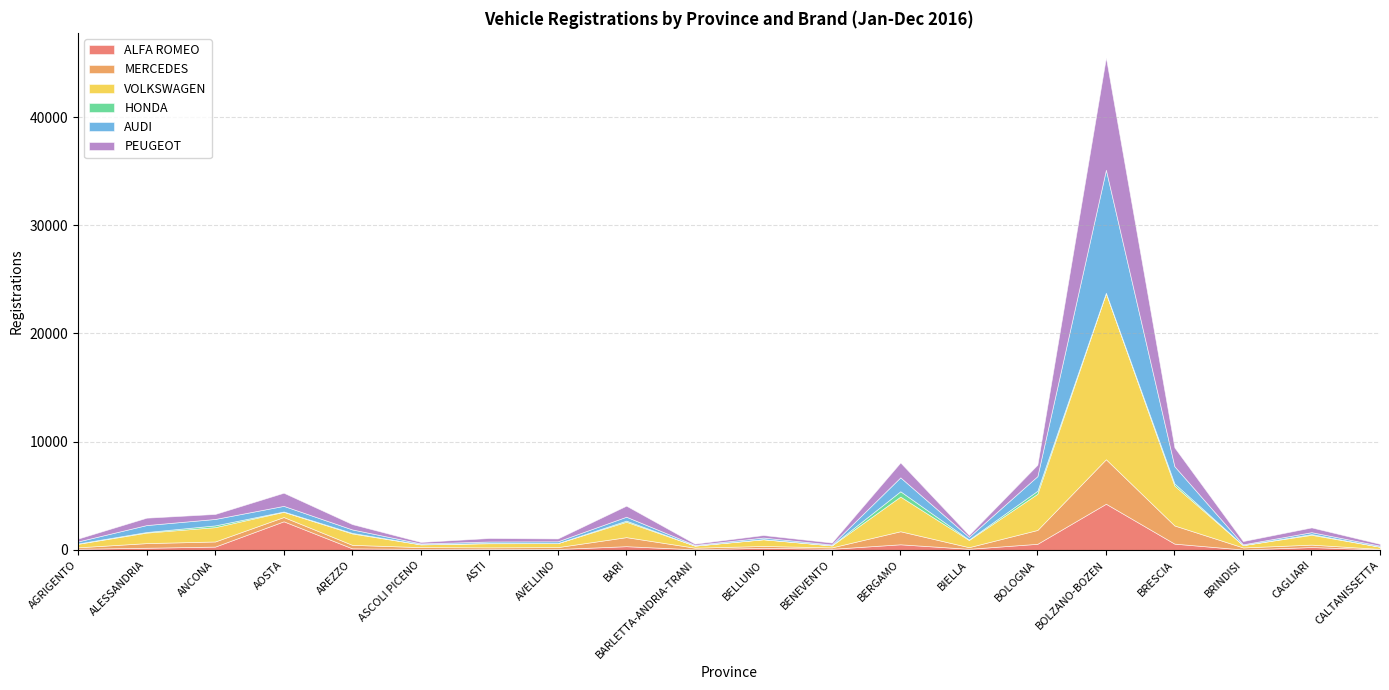

What is the sum of all PEUGEOT values?

21018